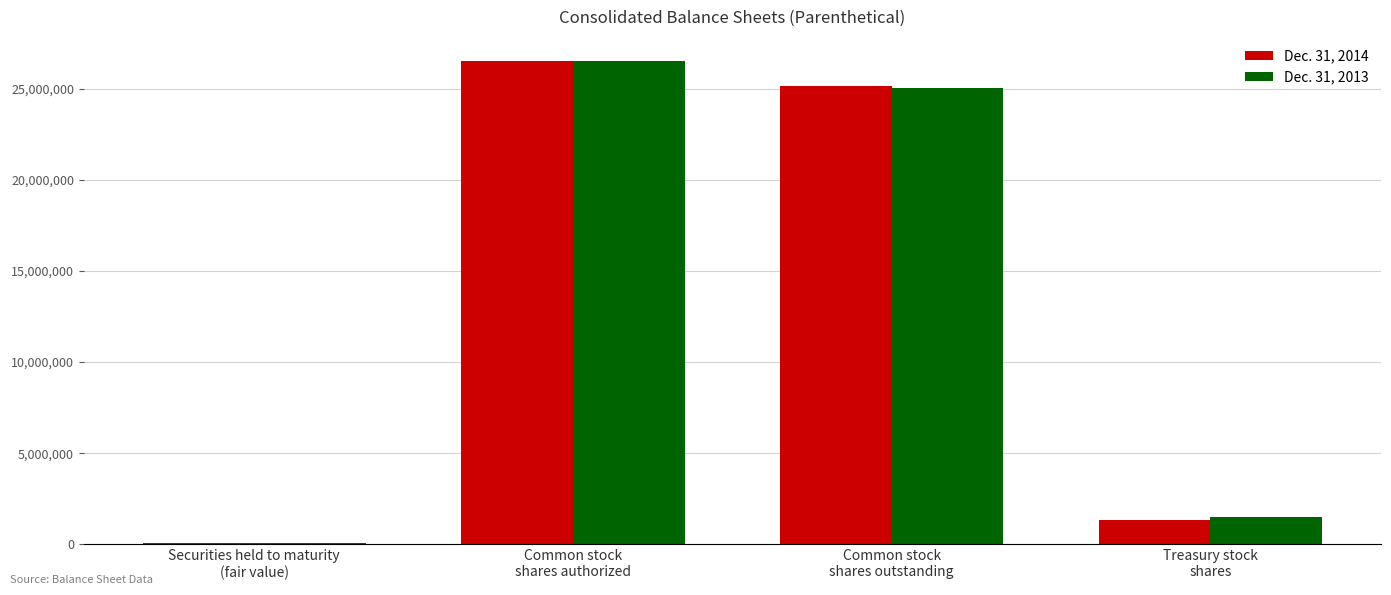

Reading left to right, list all the values displayed in this chart.

Dec. 31, 2014: 44997	26525466	25182566	1342900
Dec. 31, 2013: 45764	26525466	25036169	1489297